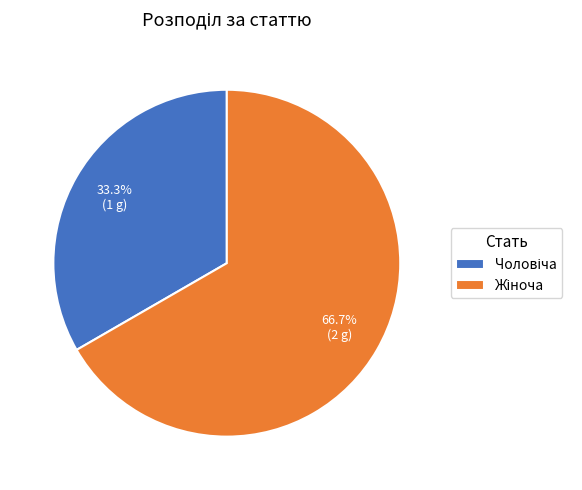

Is there any slice that represents more than half of the pie?

Yes